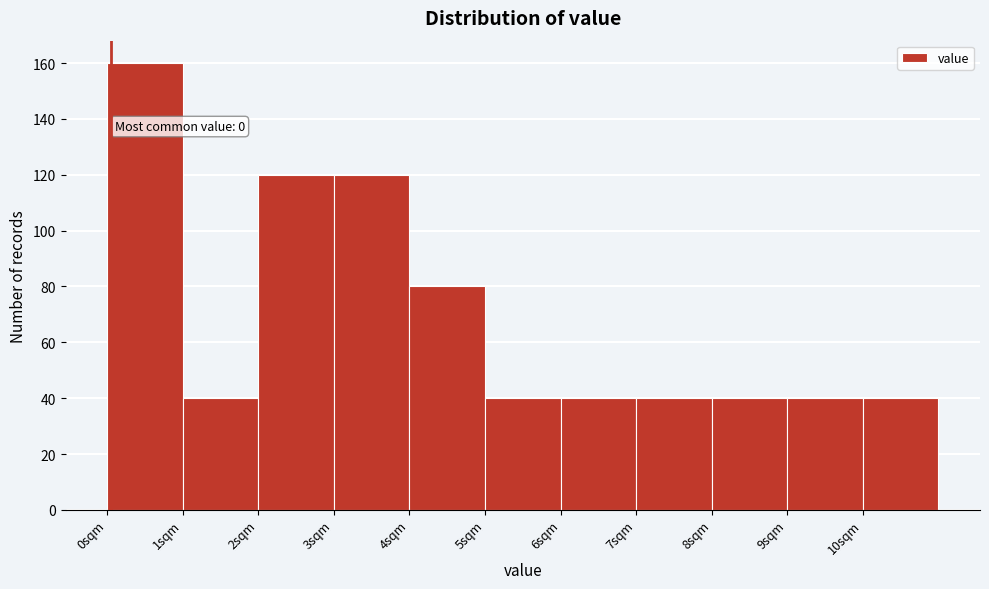

Which range on the x-axis has the tallest bar?

0 to 1